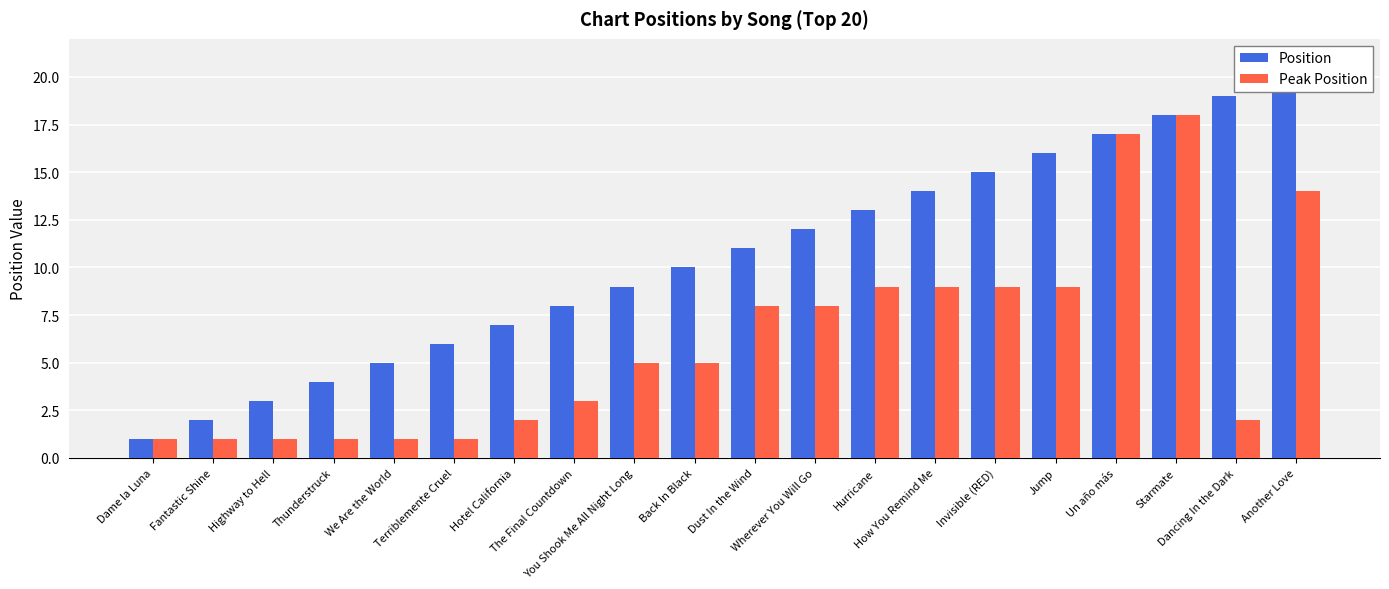

At how many categories does at least one series exceed 9?

11